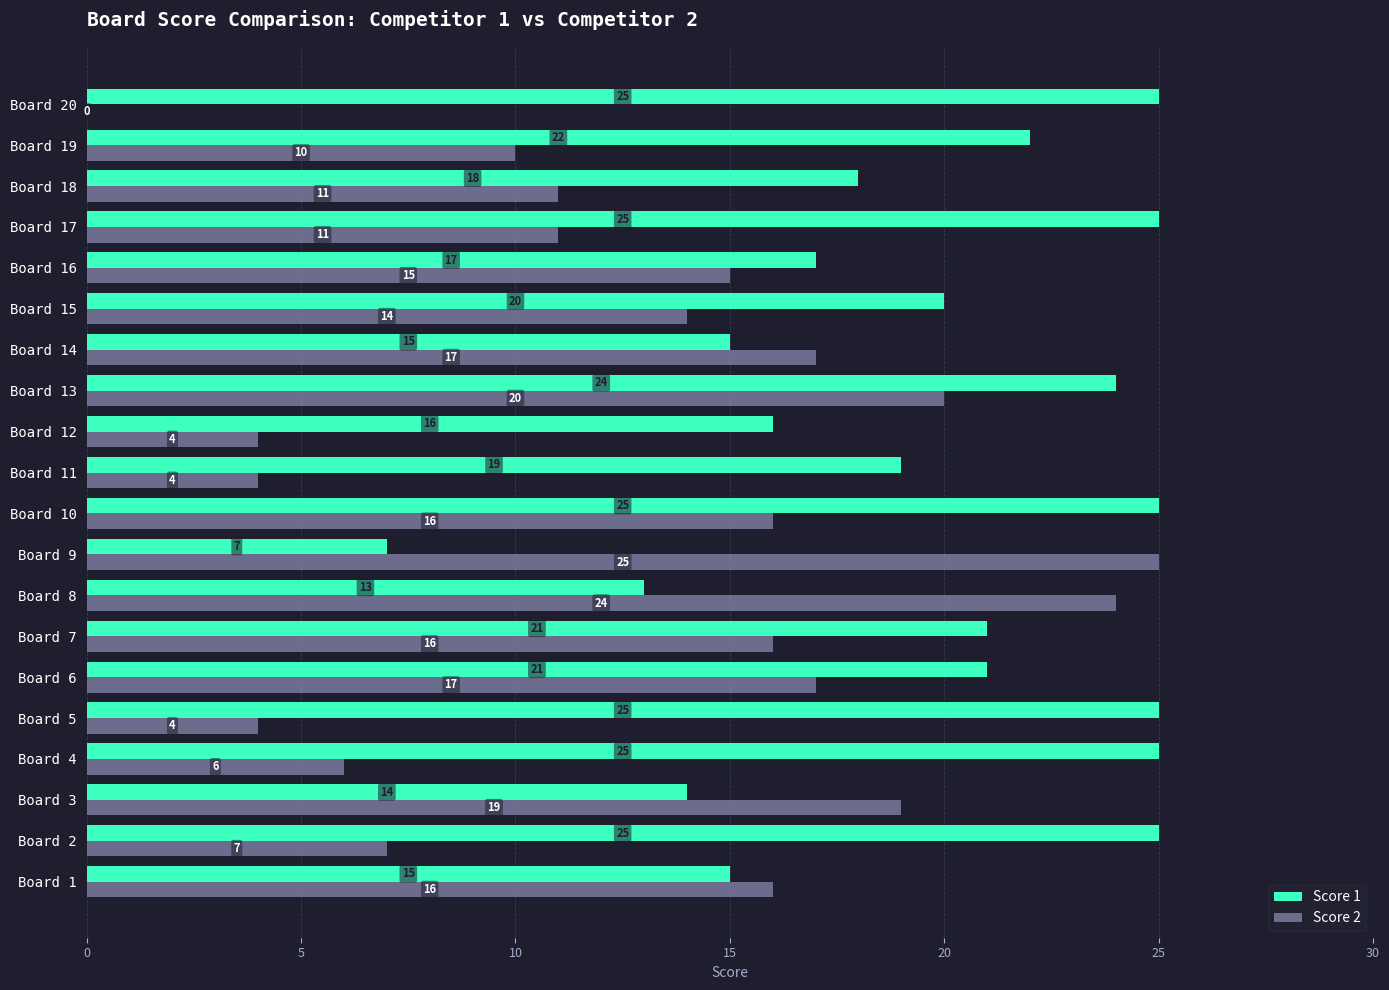

At which category is the sum across all series the highest?

Board 13